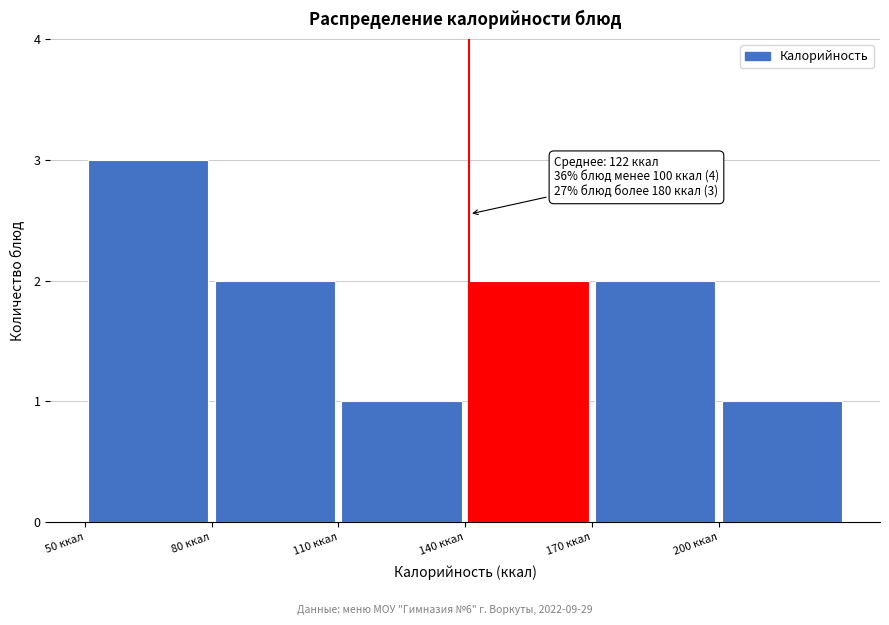

Which range on the x-axis has the tallest bar?

50 to 80